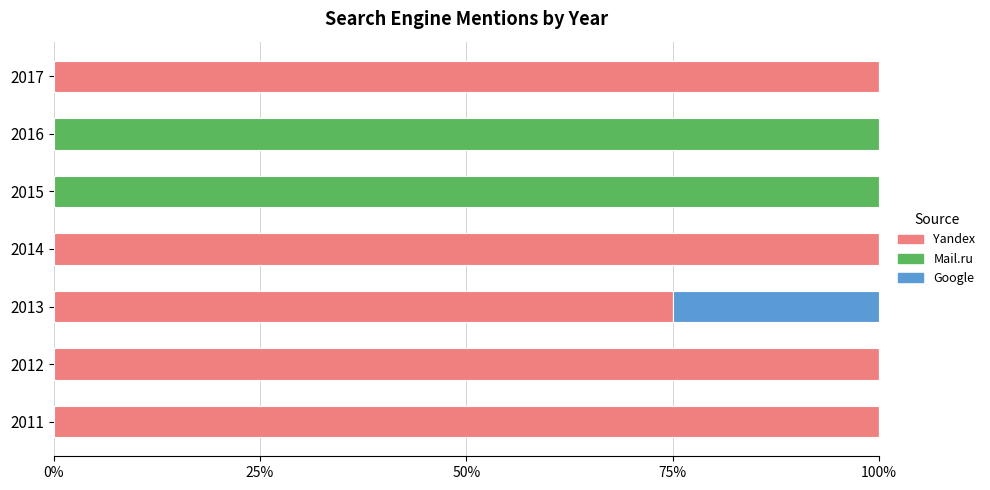

Is it true that Yandex equals 127 at 2013?

False